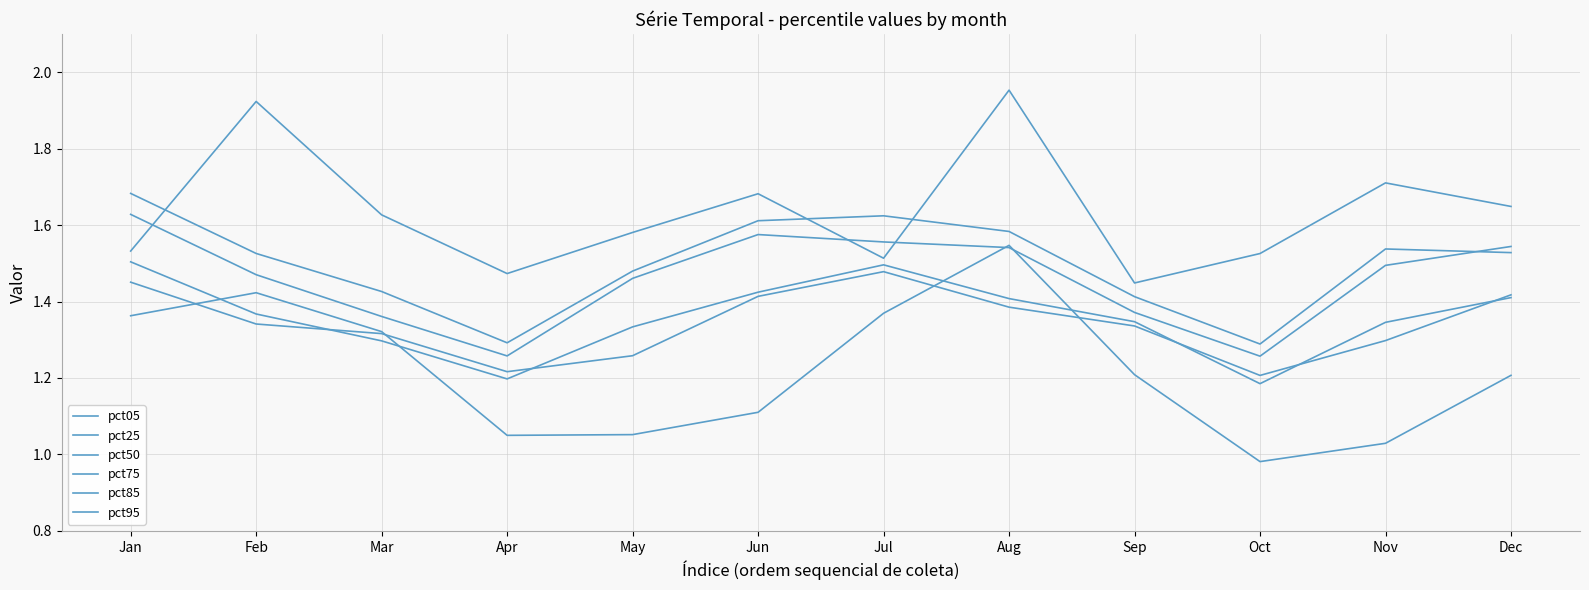

At which label does pct05 first exceed 1?

Jan